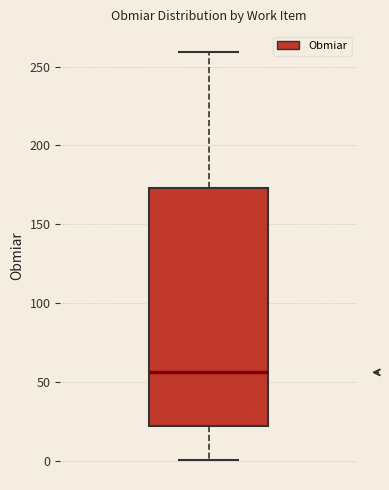

Transcribe this box plot: give where the median line is, the range the box spans, and where the two whiskers end, as read against the y-axis. The values are not printed on the chart, so give them approximately, as read against the axis.

median 55, box 20 to 175, whiskers 0 to 260